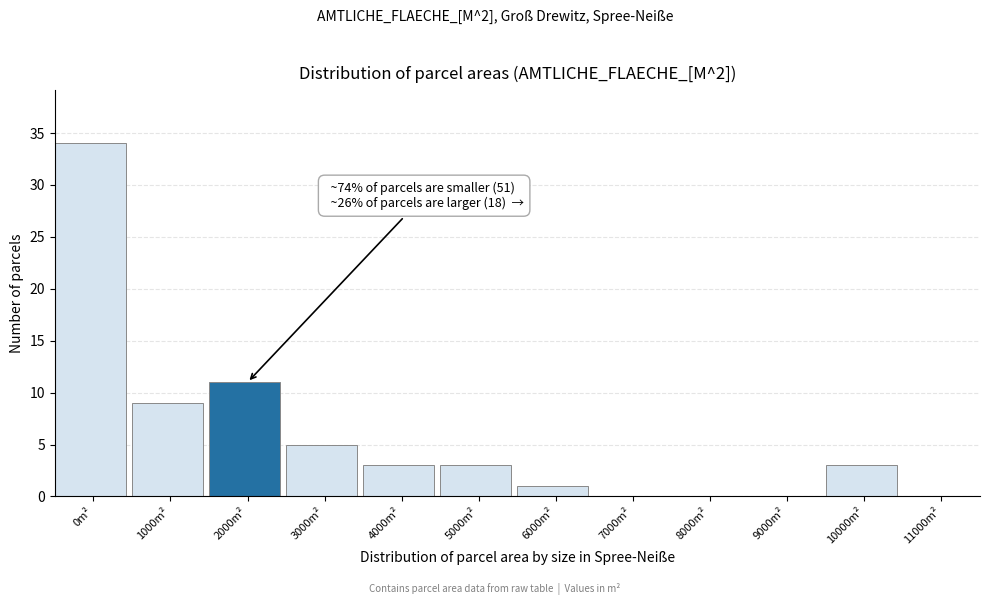

Reading left to right, what are all the values shown in this chart?

0m²=34	1000m²=9	2000m²=11	3000m²=5	4000m²=3	5000m²=3	6000m²=1	7000m²=0	8000m²=0	9000m²=0	10000m²=3	11000m²=0